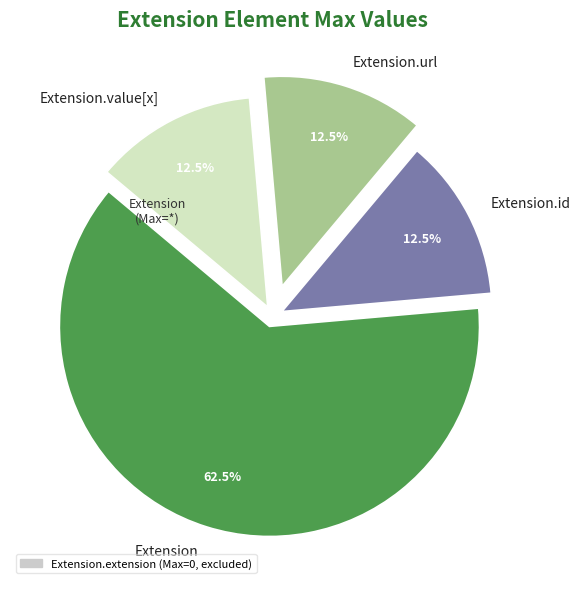

Which category has the biggest portion of the pie?

Extension